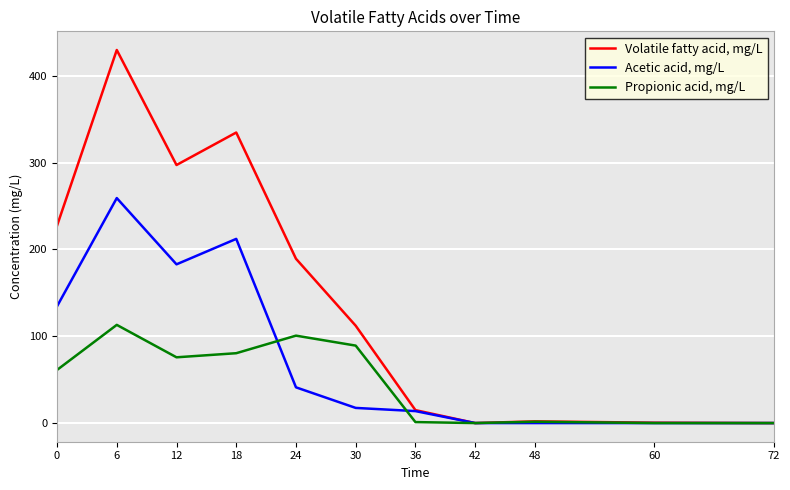

Count the number of categories in the chart.

11